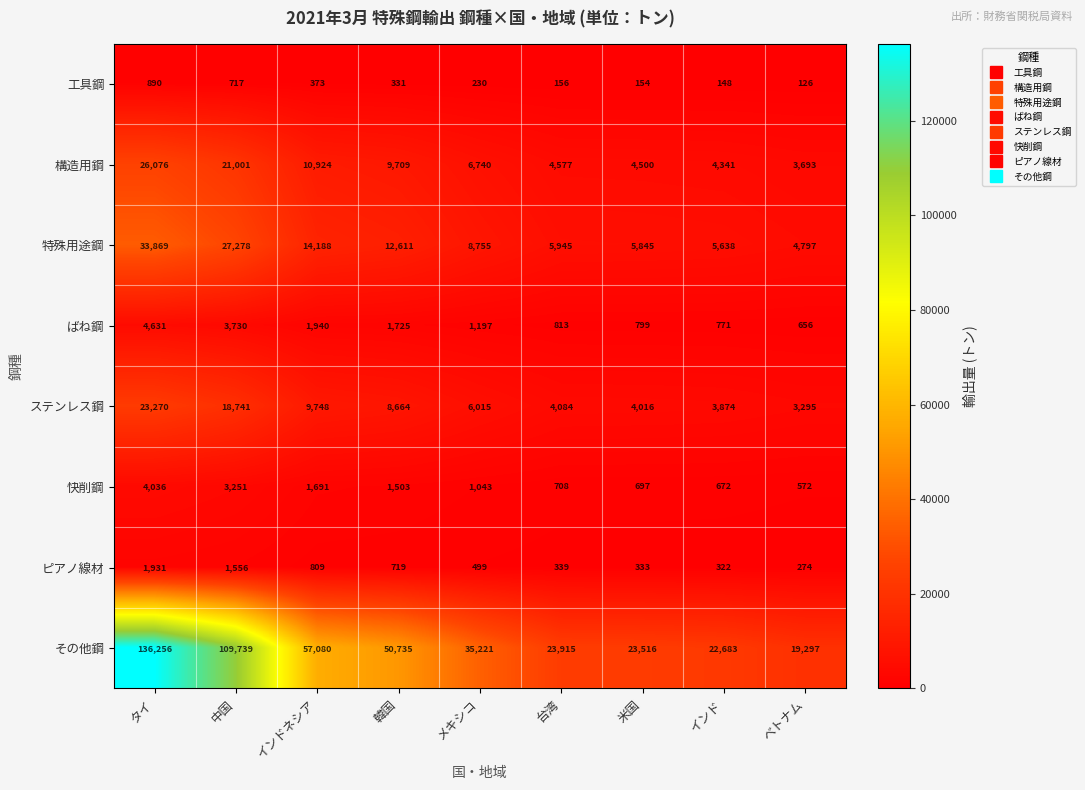

Between 中国 and 台湾, which series saw the biggest shift?

その他鋼